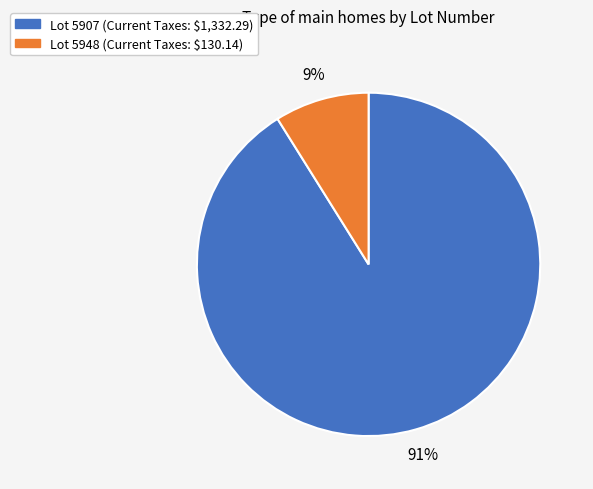

To the nearest percent, what is the difference between the largest and smallest slice percentages?

82%